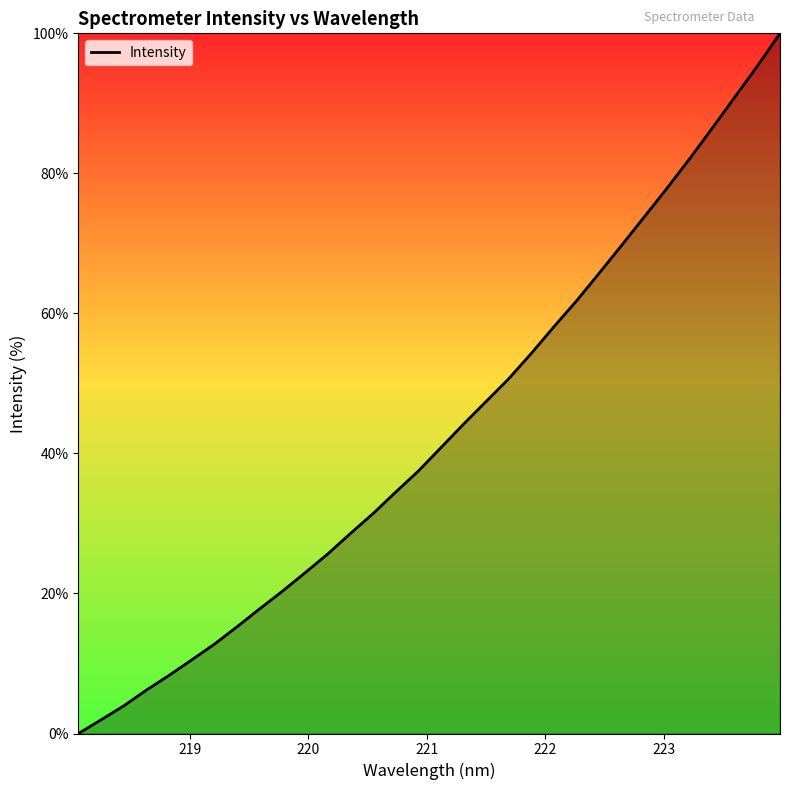

What is the difference between the maximum and minimum values?

100.0